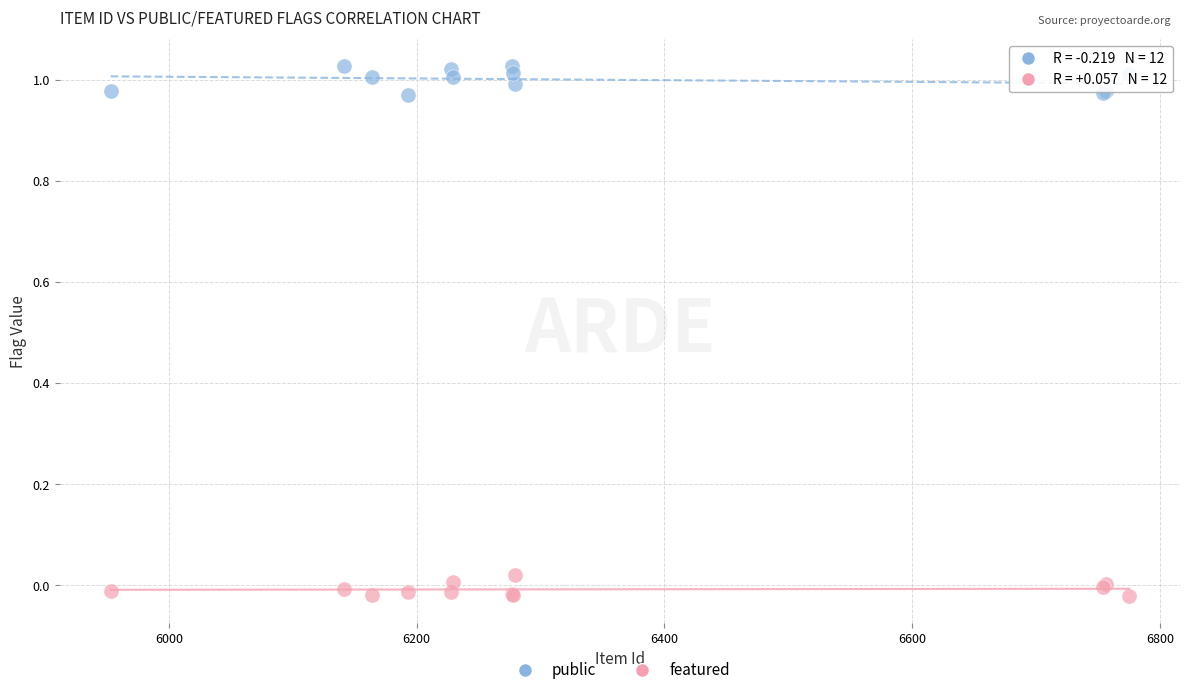

Which series contains the highest Y value?

public